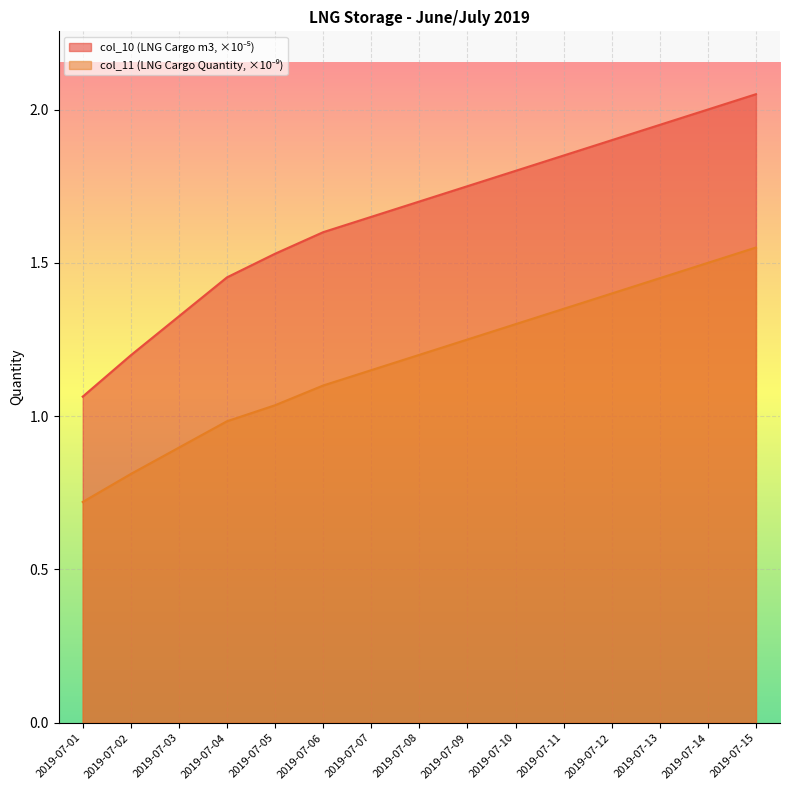

Rank the categories by col_10 value from lowest to highest.

2019-07-01, 2019-07-02, 2019-07-03, 2019-07-04, 2019-07-05, 2019-07-06, 2019-07-07, 2019-07-08, 2019-07-09, 2019-07-10, 2019-07-11, 2019-07-12, 2019-07-13, 2019-07-14, 2019-07-15